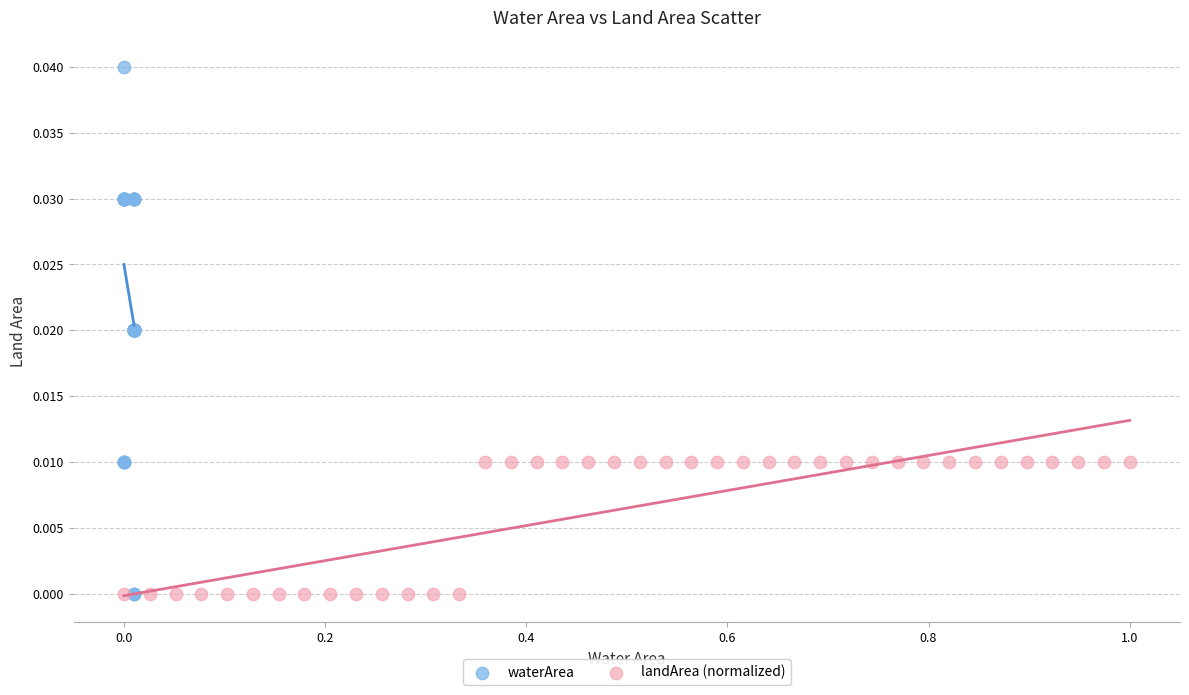

Which series has the widest spread of Y values?

waterArea